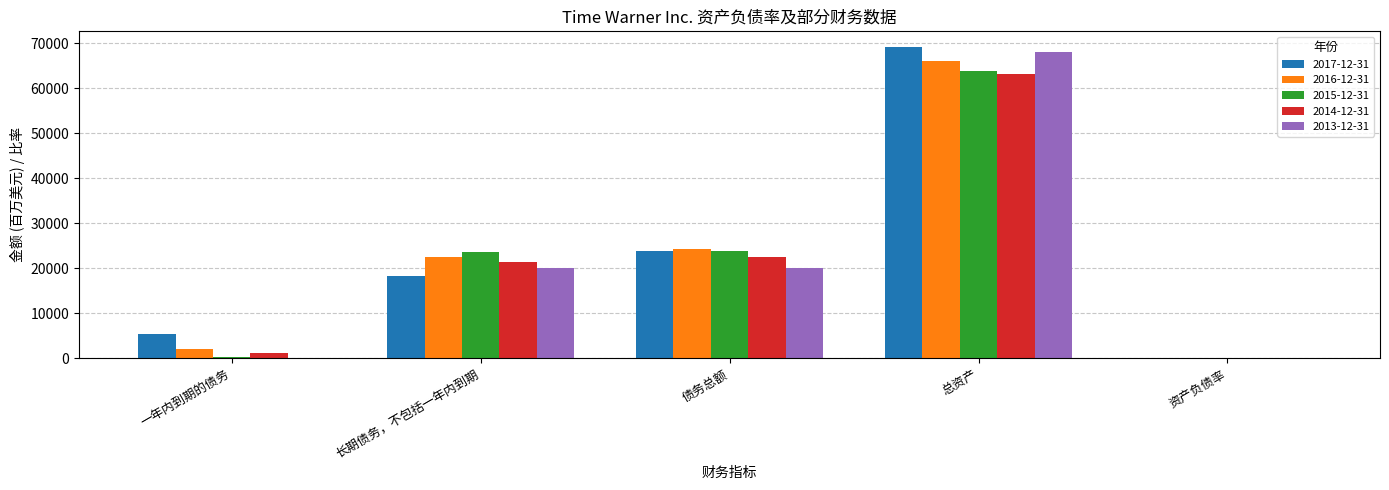

The value of 2015-12-31 at 总资产 is 23522.1. True or false?

False